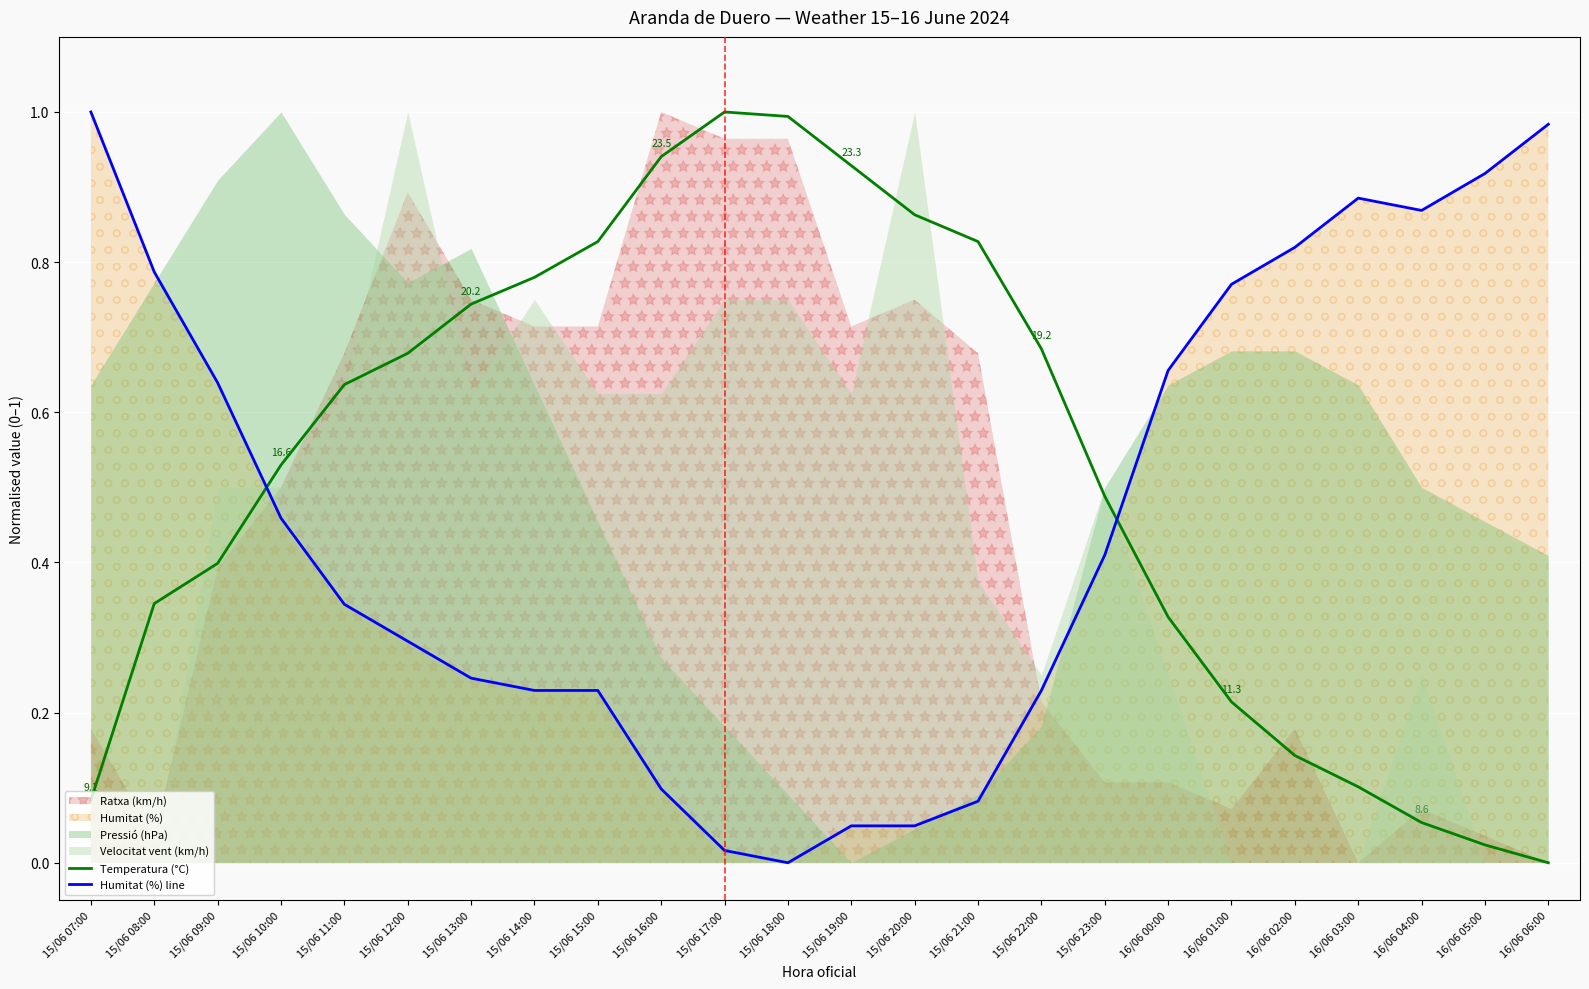

The value of Temperatura (°C) at 15/06 13:00 is 0.4. True or false?

False